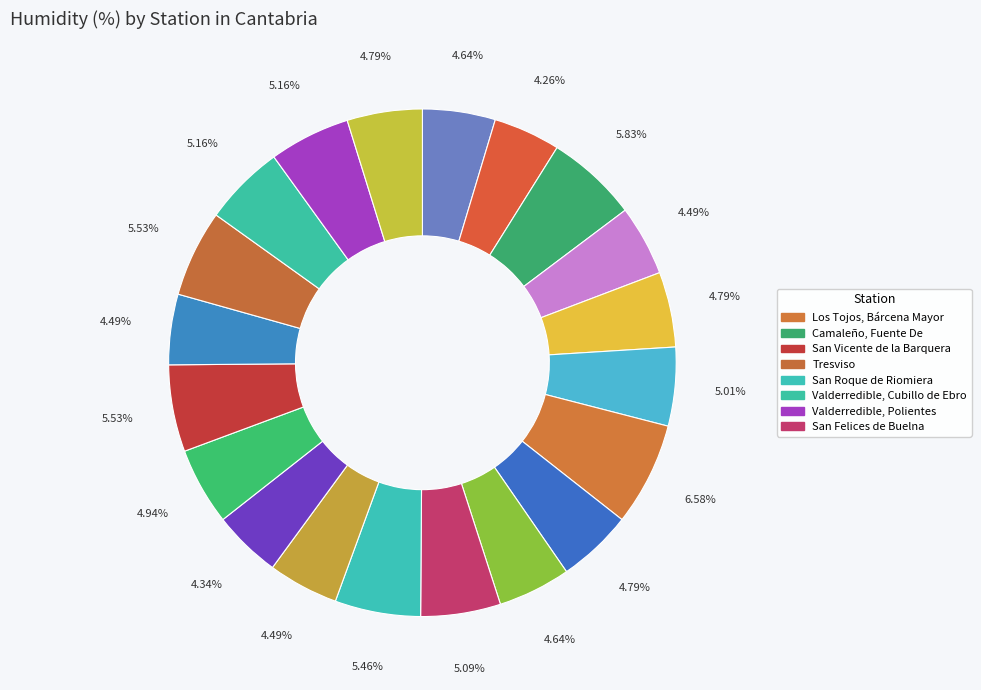

How many slices are in this pie chart?

20